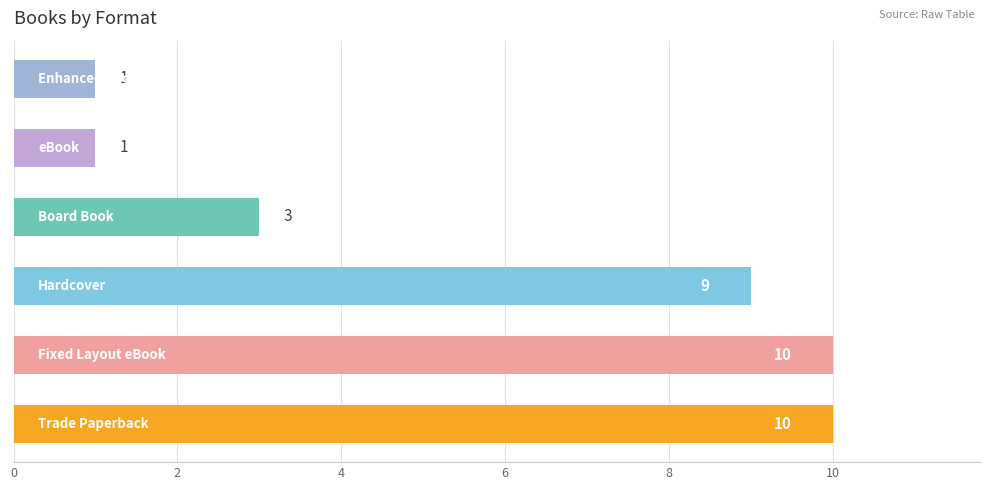

What is the maximum value shown in the chart?

10